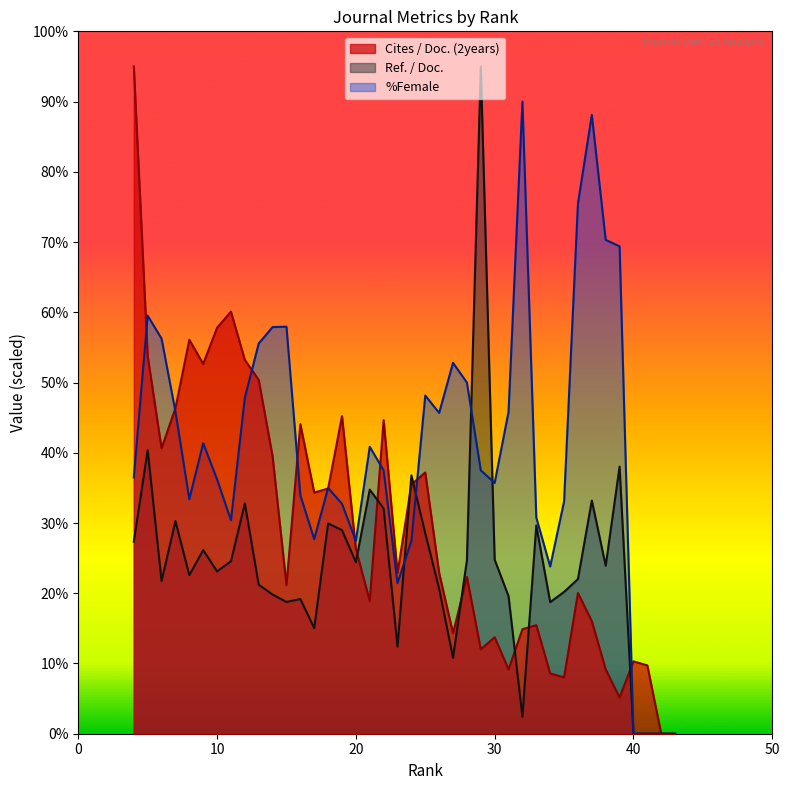

Where is %Female nearest to the value 45?

26